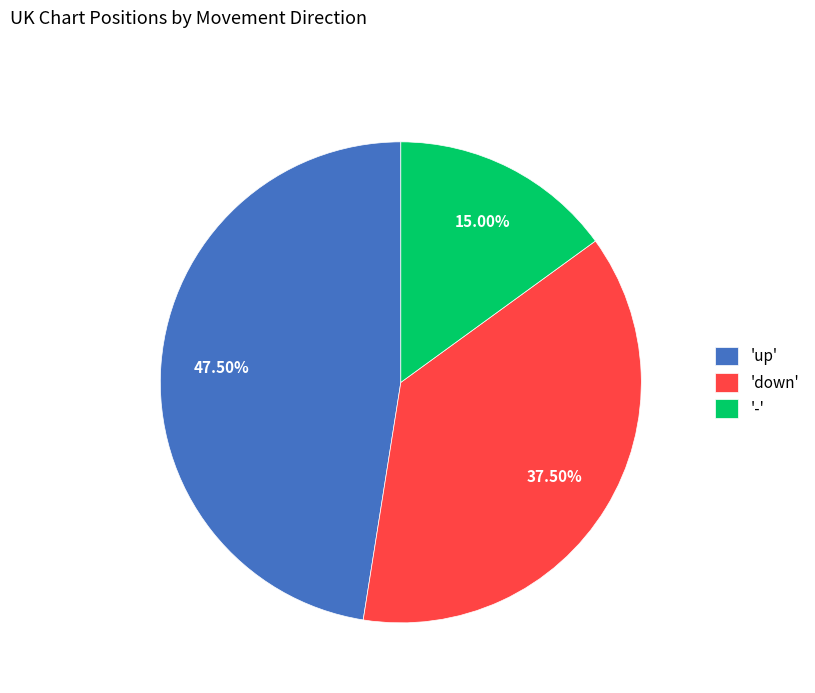

Which has a higher value, 'up' or 'down'?

'up'